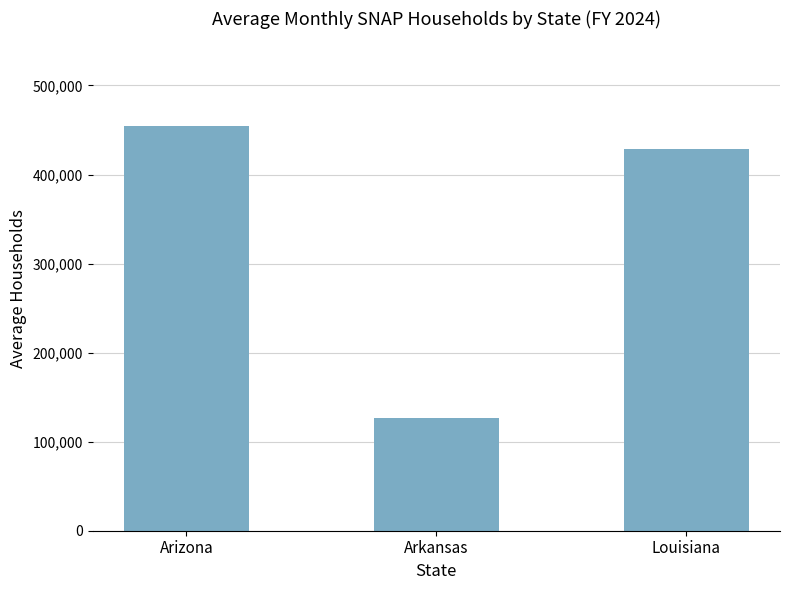

Where is the data nearest to the value 290339?

Louisiana